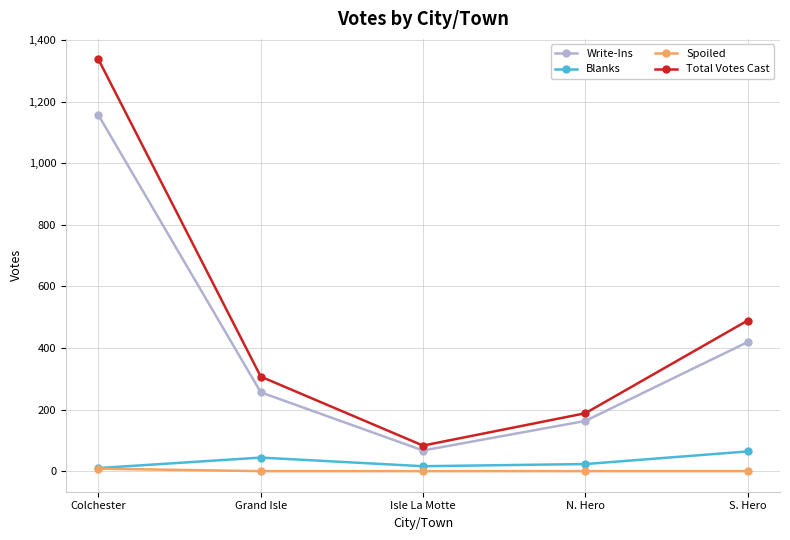

What are all the series names shown in the legend?

Write-Ins, Blanks, Spoiled, Total Votes Cast